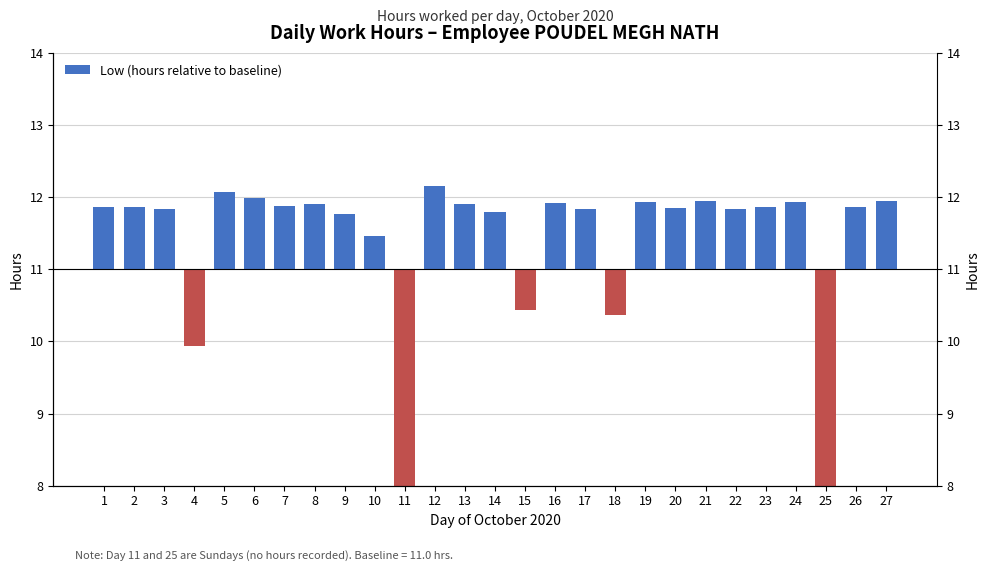

Read the value at 6.

1.0